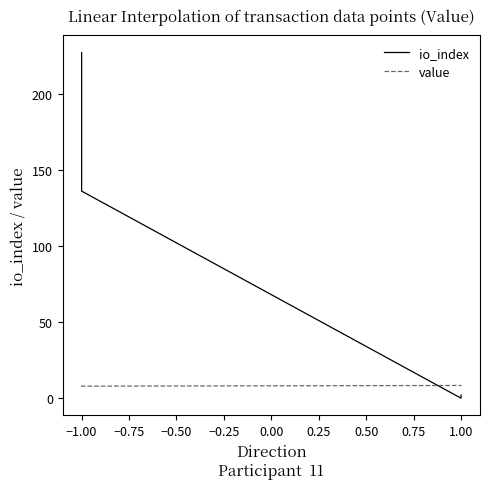

Between −1.00 and 1.00, which series saw the biggest shift?

io_index